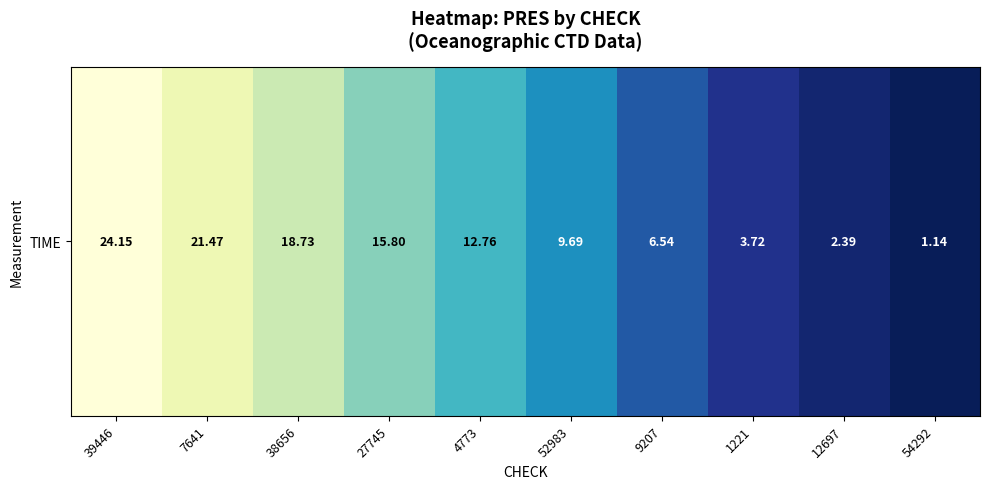

Reading left to right, list all the values displayed in this chart.

39446=24.1	7641=21.5	38656=18.7	27745=15.8	4773=12.8	52983=9.7	9207=6.5	1221=3.7	12697=2.4	54292=1.1